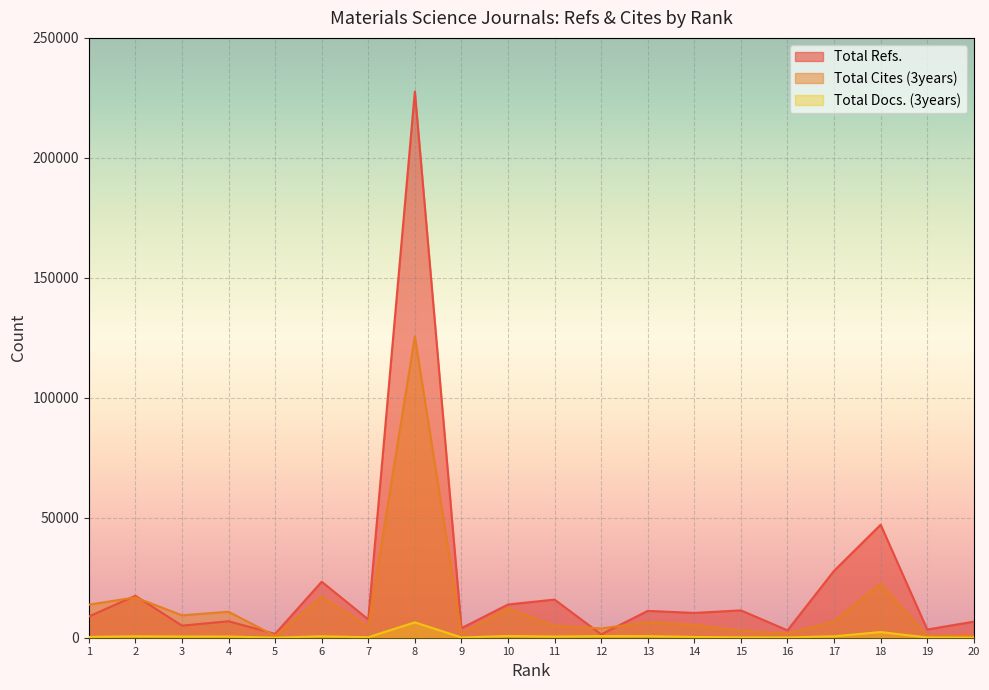

How many values in the Total Refs. series exceed 10333?

9